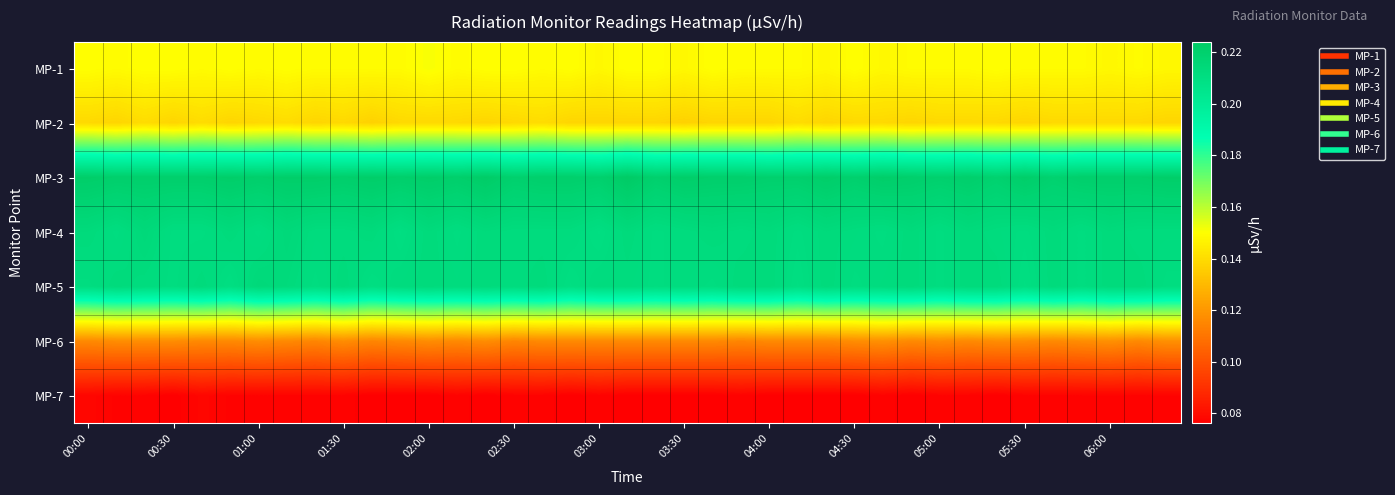

At which category does the chart reach its peak across all series?

19